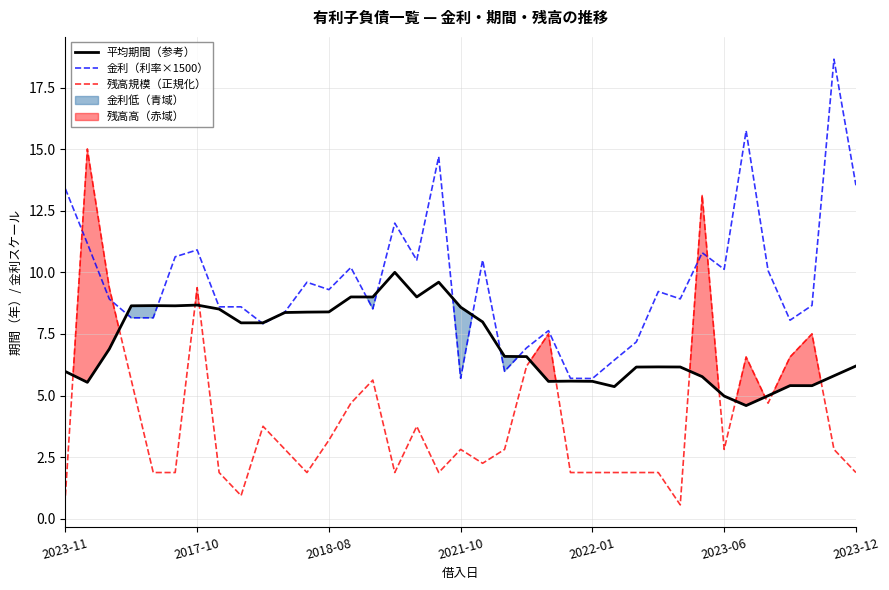

Which series has the largest range (max minus min)?

残高規模（正規化）